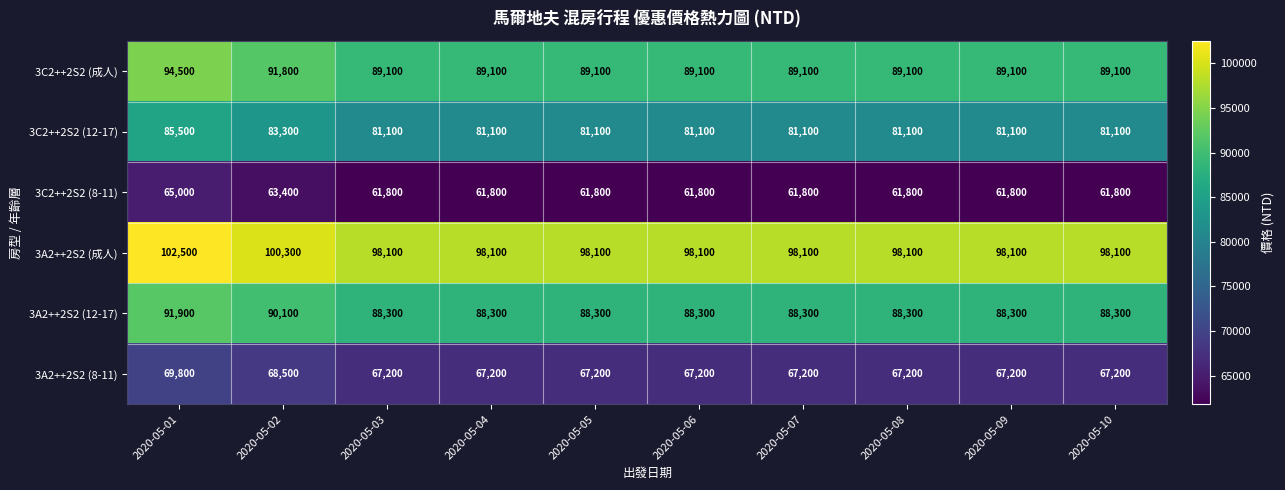

What is the minimum value for 3C2++2S2 (12-17)?

81100